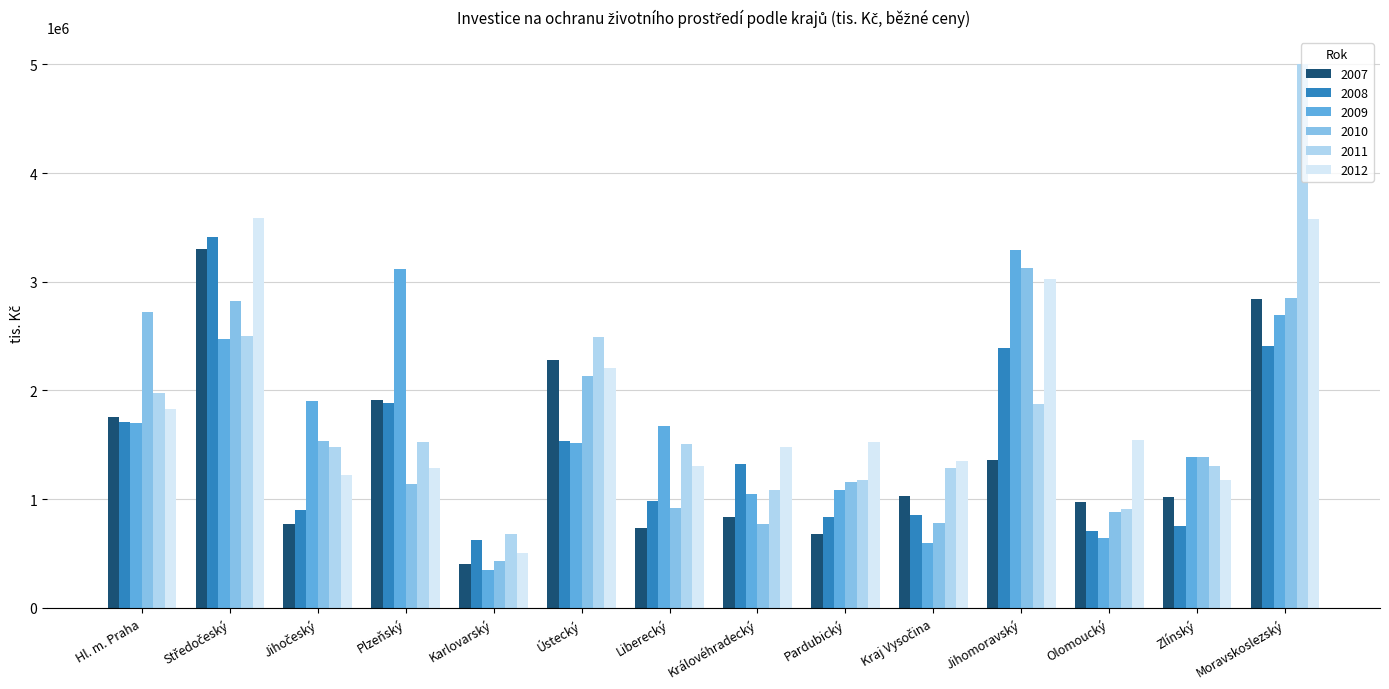

What is the difference between the second highest and minimum values in the 2010 series?

2420475